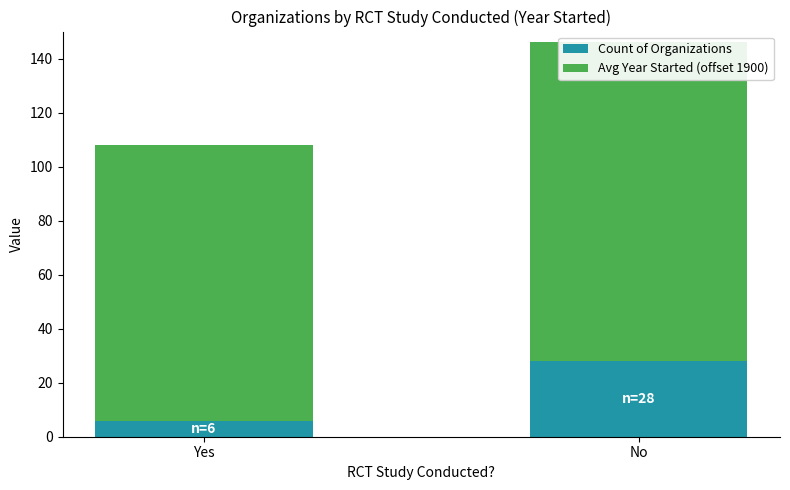

Reading left to right, extract all data points from this chart.

Count of Organizations: 6	28
Avg Year Started (offset 1900): 102	118